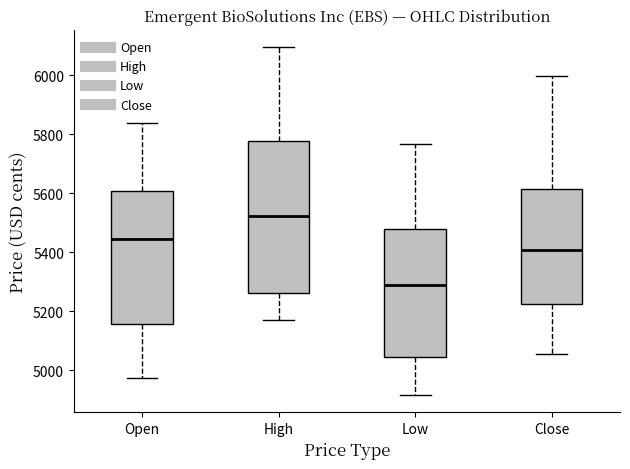

Reading left to right, read every box against the y-axis: the position of its median line, the range the box covers, and the ends of its whiskers. The values are not printed on the chart, so give them approximately, as read against the axis.

Open: median 5440, box 5160 to 5600, whiskers 4980 to 5840
High: median 5520, box 5260 to 5780, whiskers 5180 to 6100
Low: median 5280, box 5040 to 5480, whiskers 4920 to 5760
Close: median 5400, box 5220 to 5620, whiskers 5060 to 6000